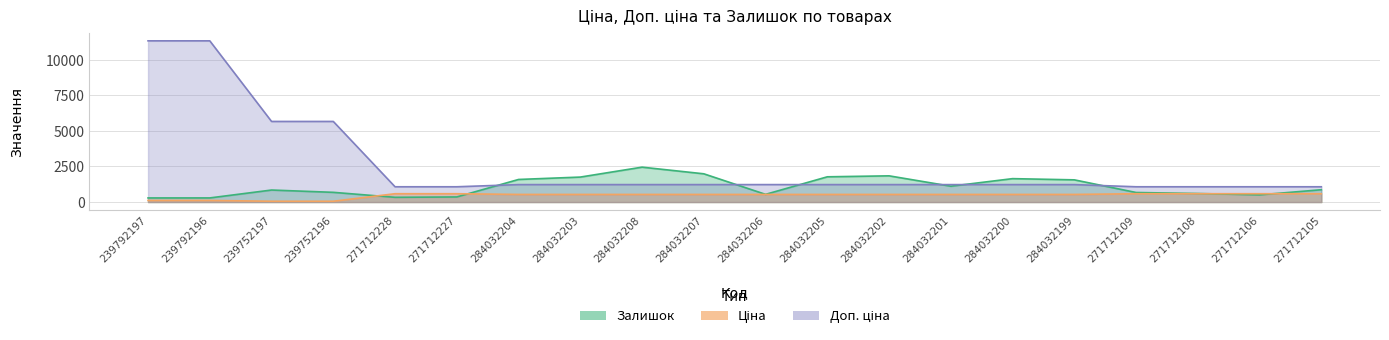

Which series has the largest total across all categories?

Доп. ціна